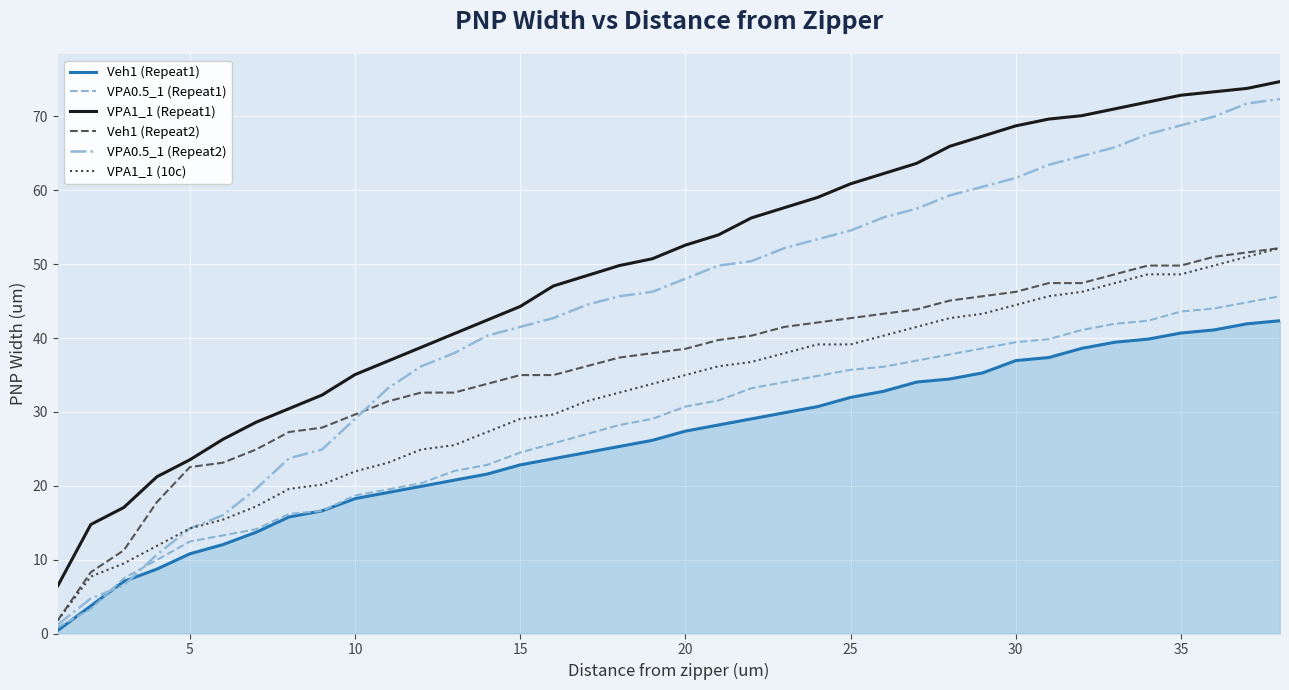

What are all the series names shown in the legend?

Veh1 (Repeat1), VPA0.5_1 (Repeat1), VPA1_1 (Repeat1), Veh1 (Repeat2), VPA0.5_1 (Repeat2), VPA1_1 (10c)